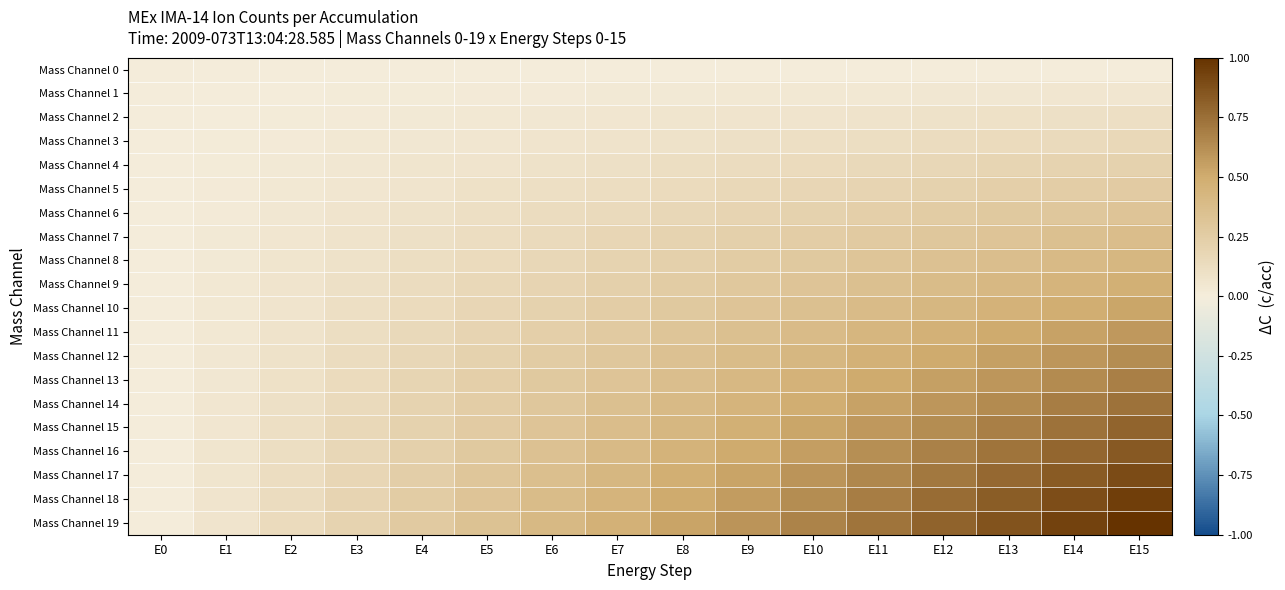

Rank the series by their maximum value, from lowest to highest.

Mass Channel 0, Mass Channel 1, Mass Channel 2, Mass Channel 3, Mass Channel 4, Mass Channel 5, Mass Channel 6, Mass Channel 7, Mass Channel 8, Mass Channel 9, Mass Channel 10, Mass Channel 11, Mass Channel 12, Mass Channel 13, Mass Channel 14, Mass Channel 15, Mass Channel 16, Mass Channel 17, Mass Channel 18, Mass Channel 19